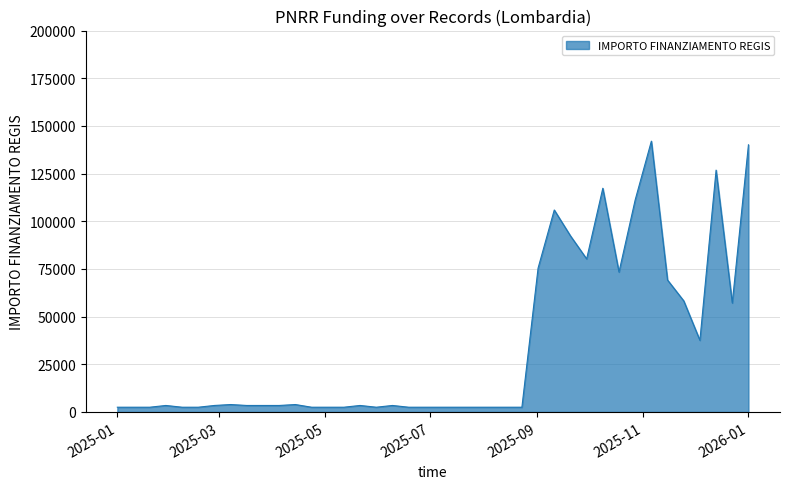

What is the difference between the maximum and minimum values?

139506.3